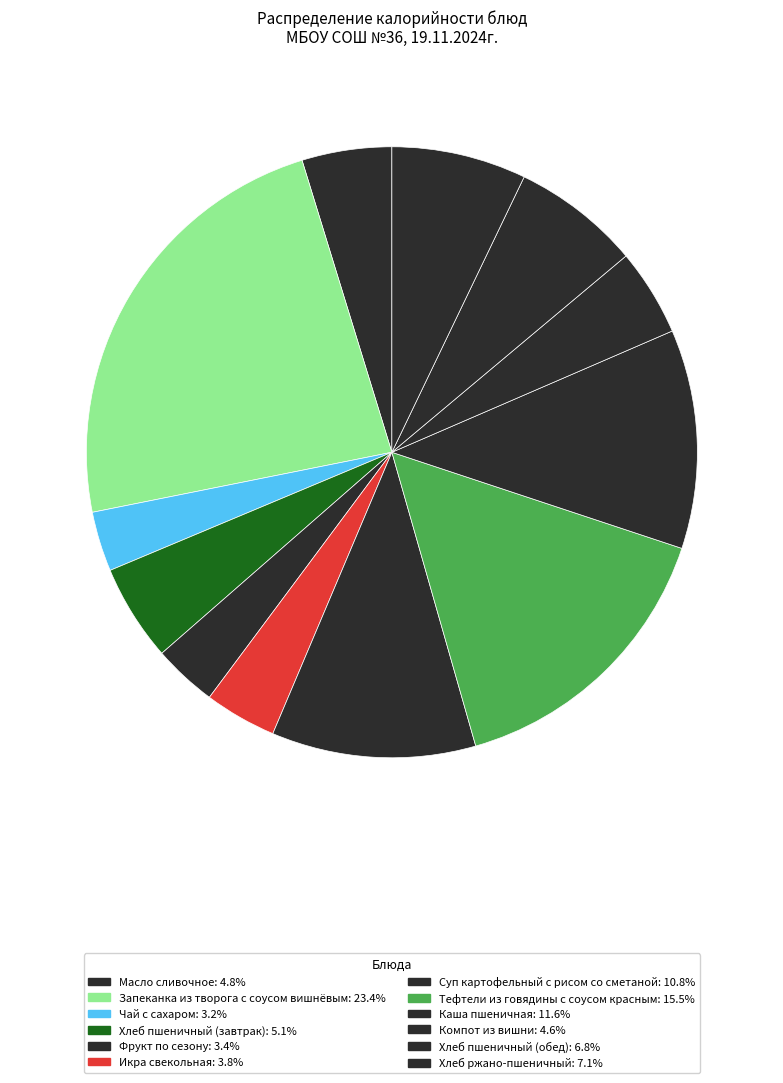

What is the total percentage of Запеканка из творога с соусом вишнёвым and Суп картофельный с рисом со сметаной?

34.2%